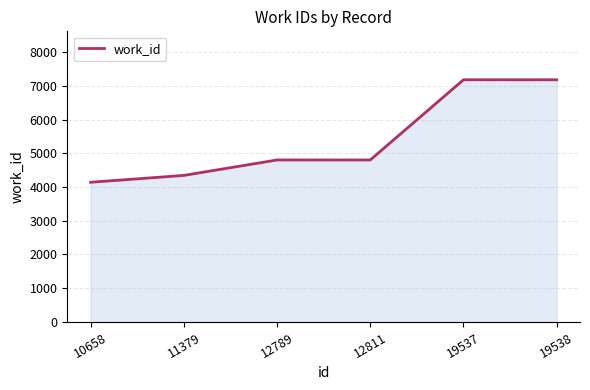

What is the ratio of the value at 11379 to the value at 12811?

0.9